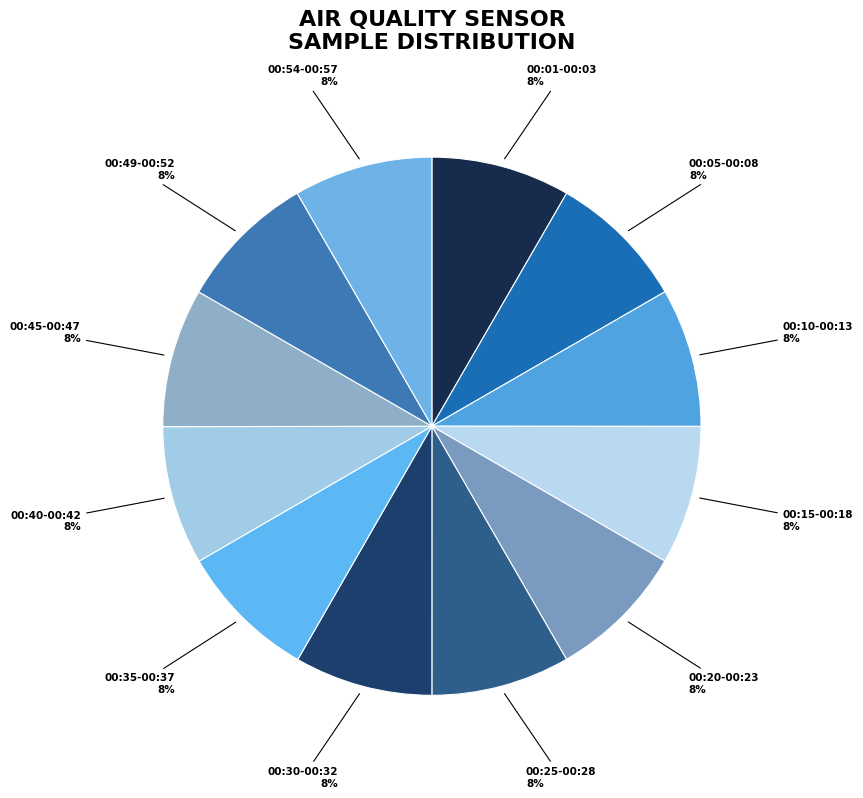

Count the number of slices in the pie.

12